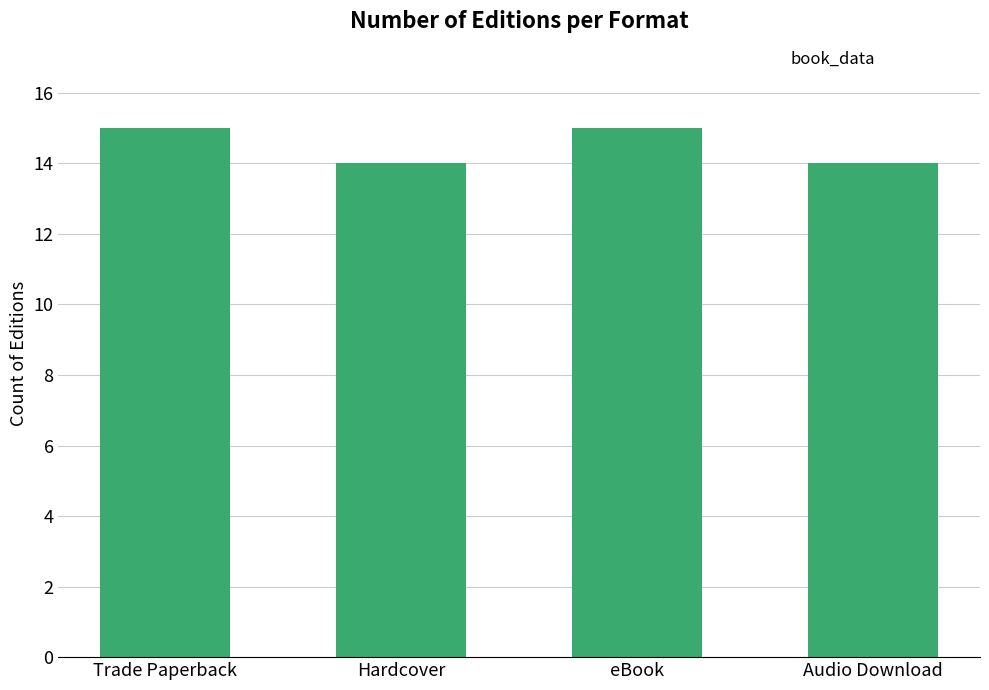

What is the label of the 4th bar from the left?

Audio Download